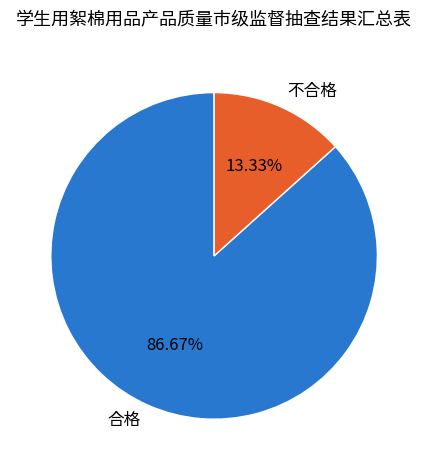

True or false: 不合格 accounts for 13% of the total.

True